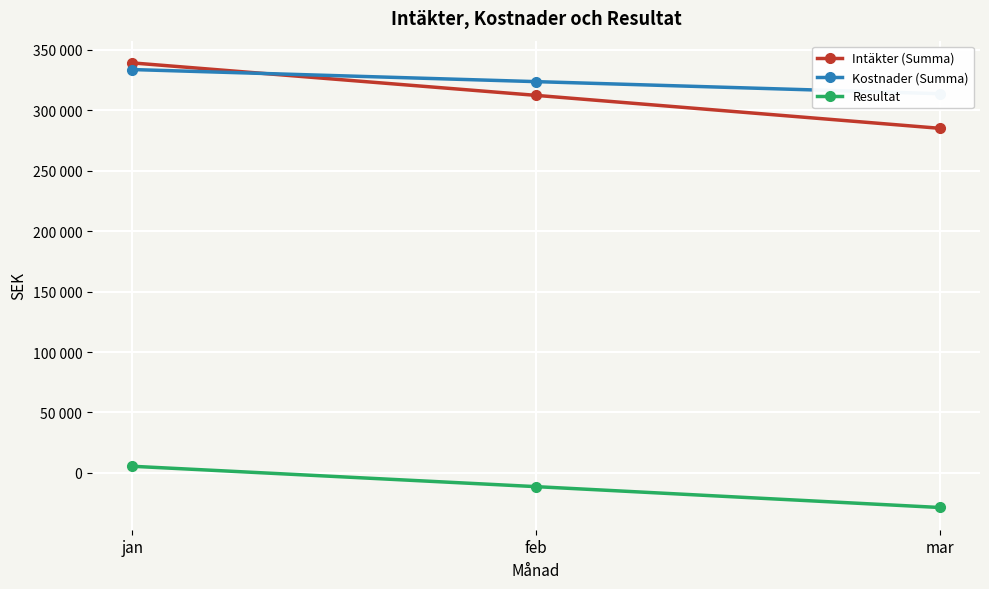

What is the minimum value for Kostnader (Summa)?

313800